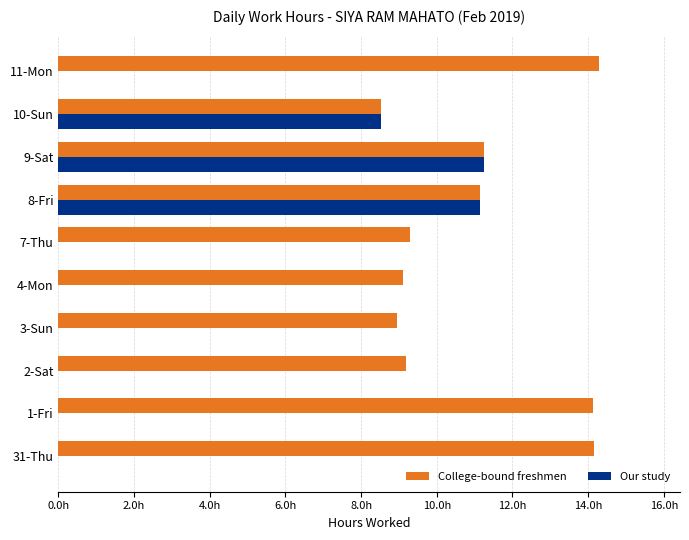

What are all the series names shown in the legend?

College-bound freshmen, Our study